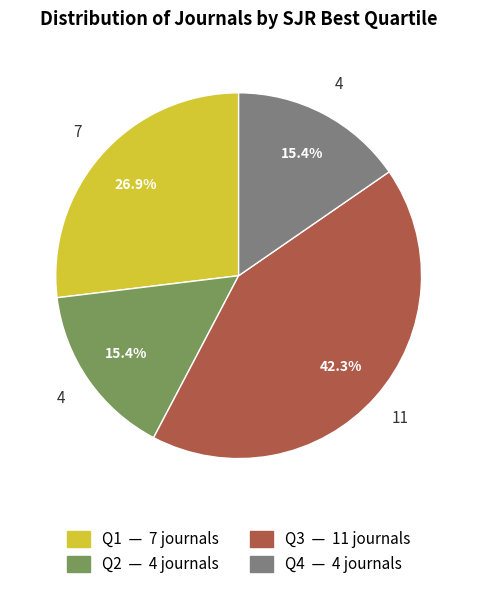

Count the number of slices in the pie.

4